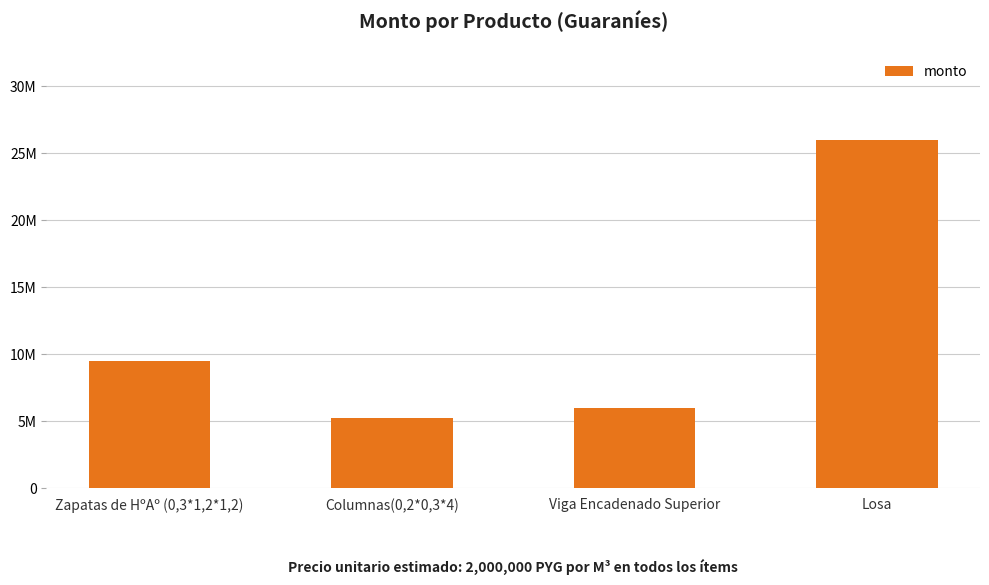

Where does the data first go above 9504000?

Losa